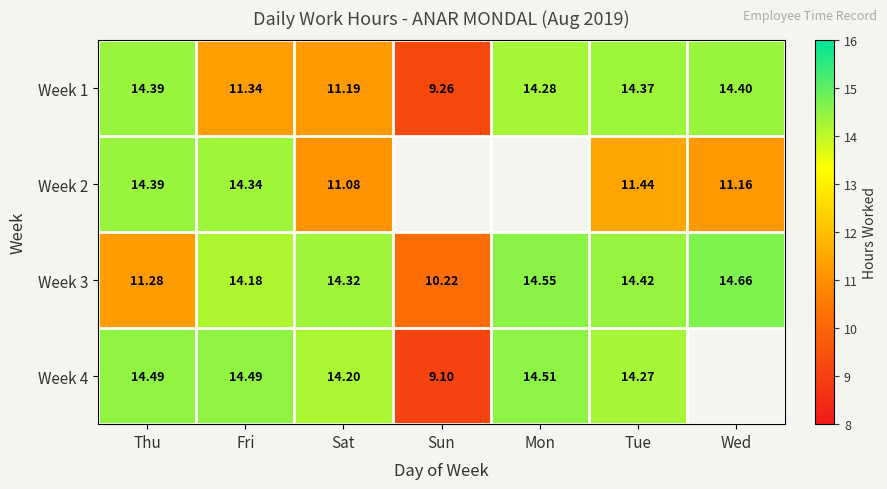

Which category has the highest value in the Week 1 series?

Wed